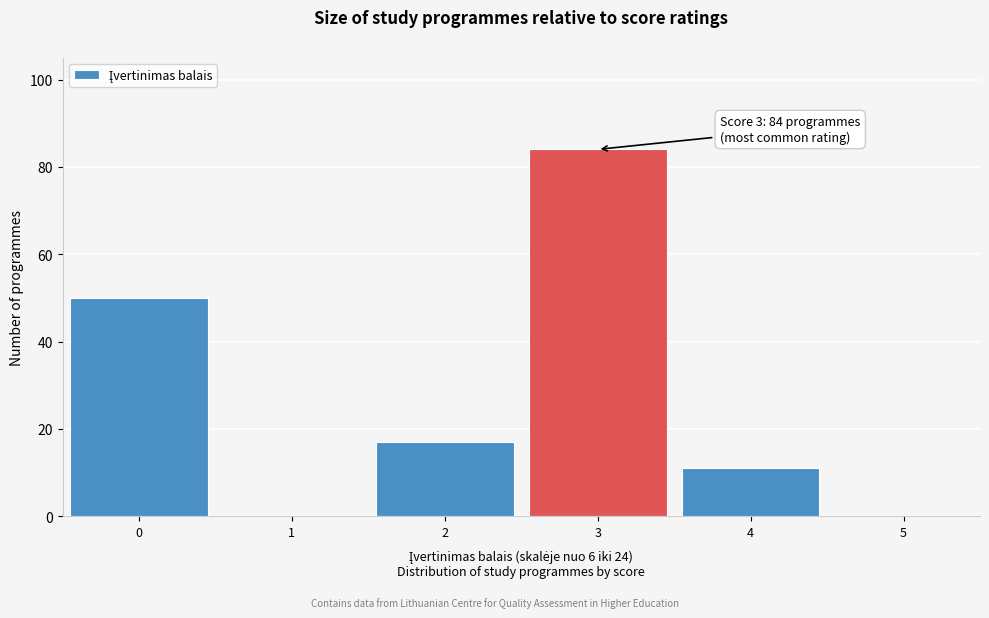

Reading left to right, list all the values displayed in this chart.

0=50	1=0	2=17	3=84	4=11	5=0